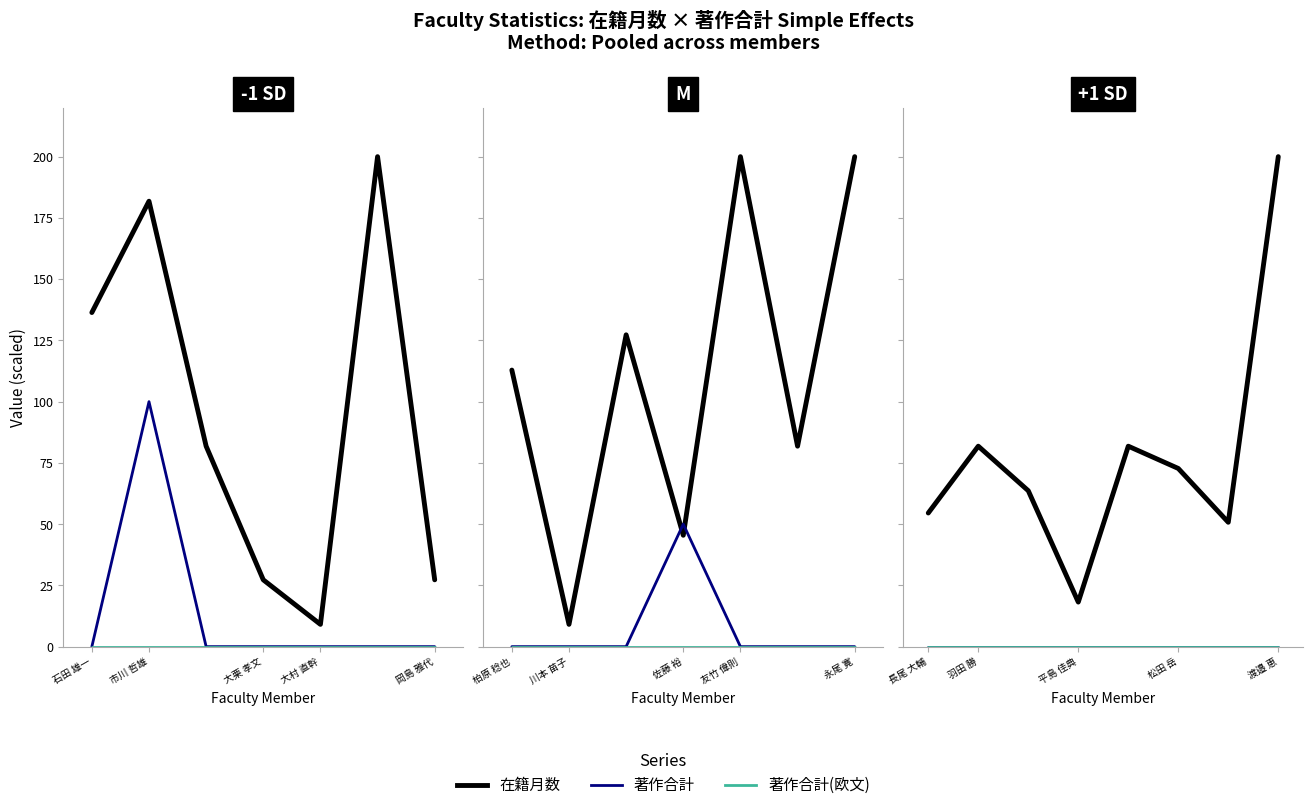

What is the greatest value displayed?

200.0